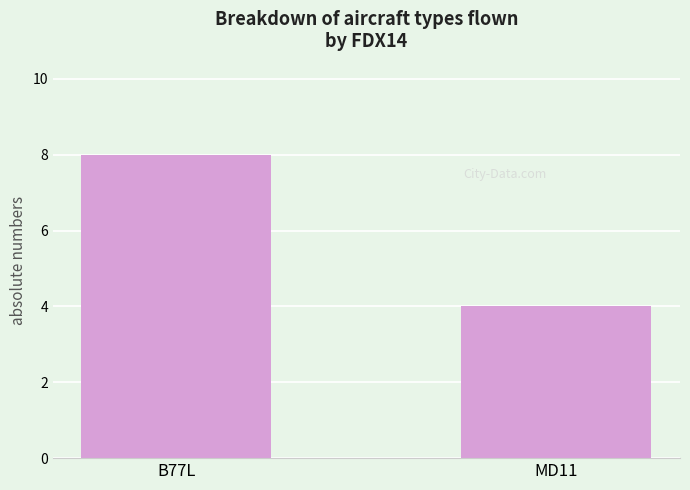

Does the chart contain any negative values?

No